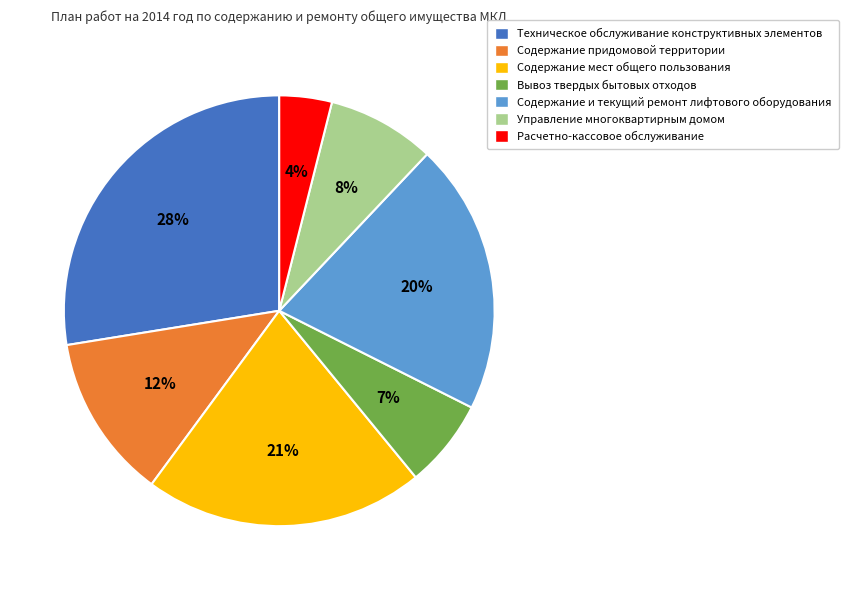

To the nearest percent, what percentage of the pie is Техническое обслуживание конструктивных элементов?

28%